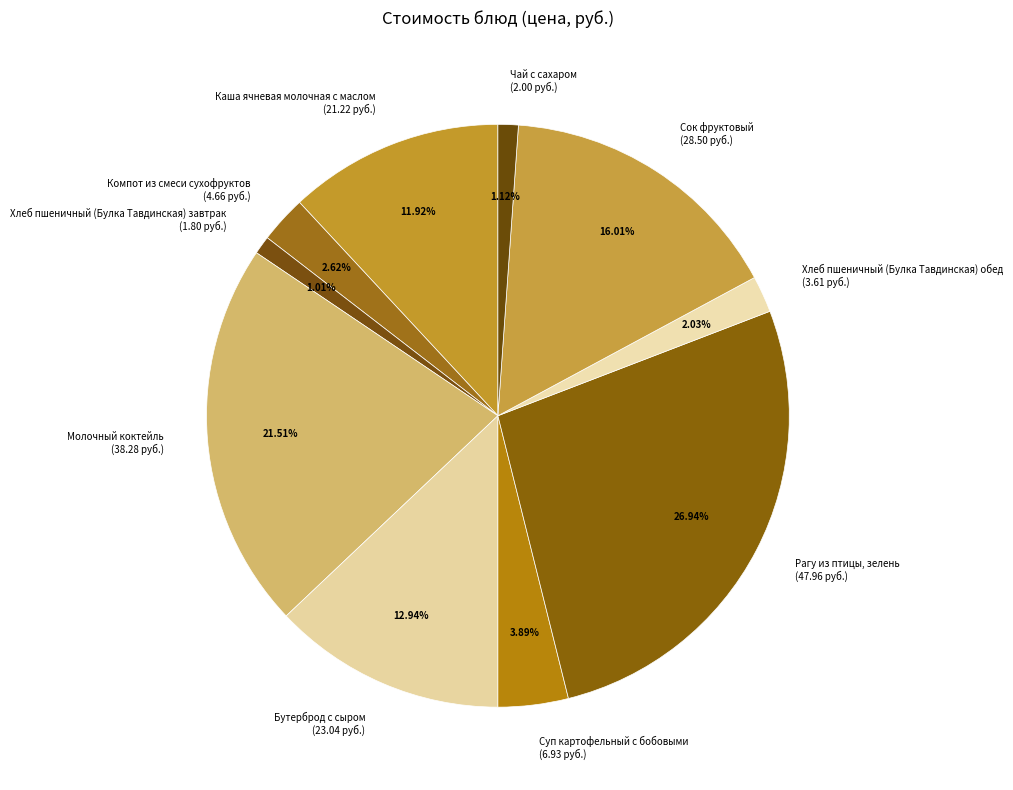

Is there a majority slice in this chart?

No